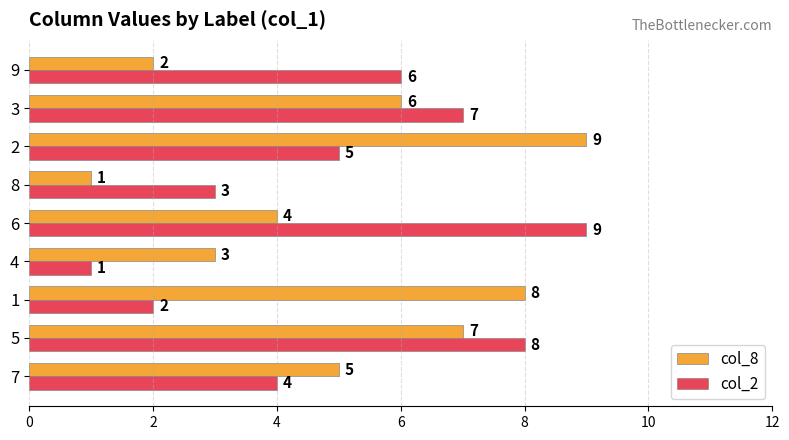

What is the difference between the second highest and second lowest values in the col_2 series?

6